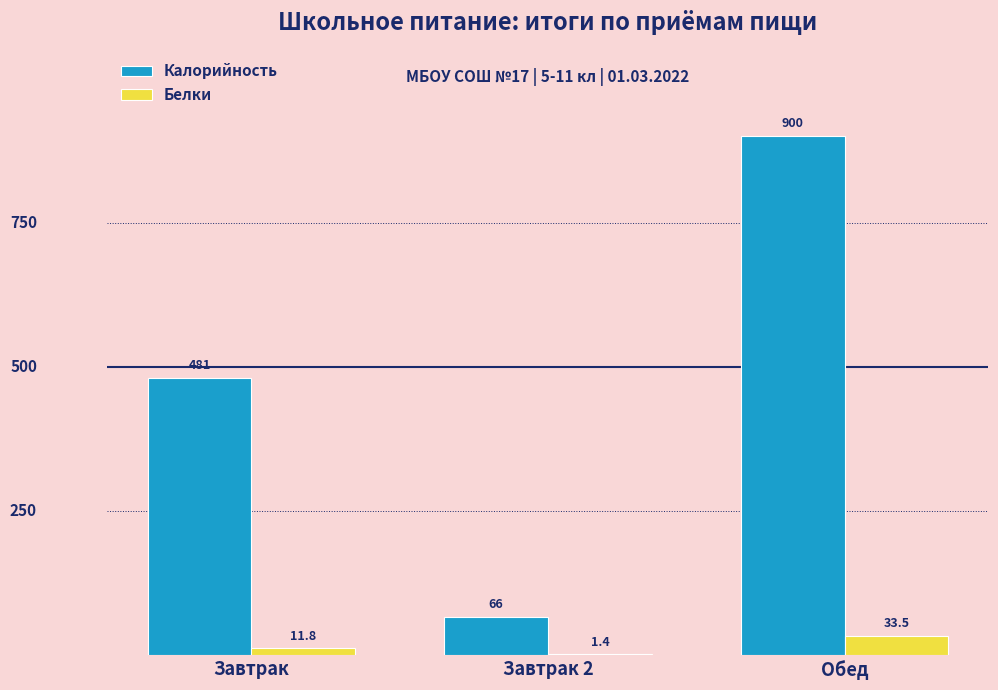

How many groups of bars are there?

3